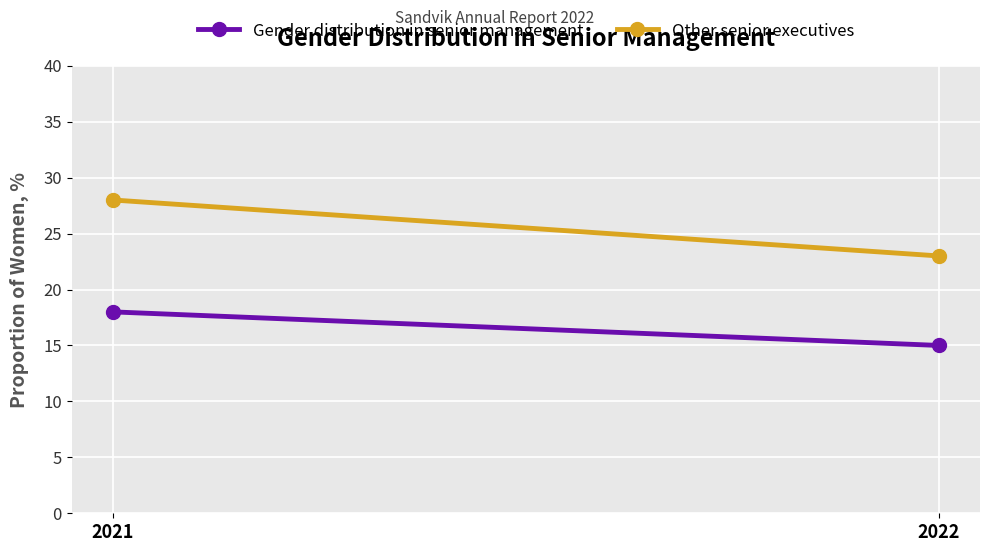

Where is Gender distribution in senior management nearest to the value 16?

2022